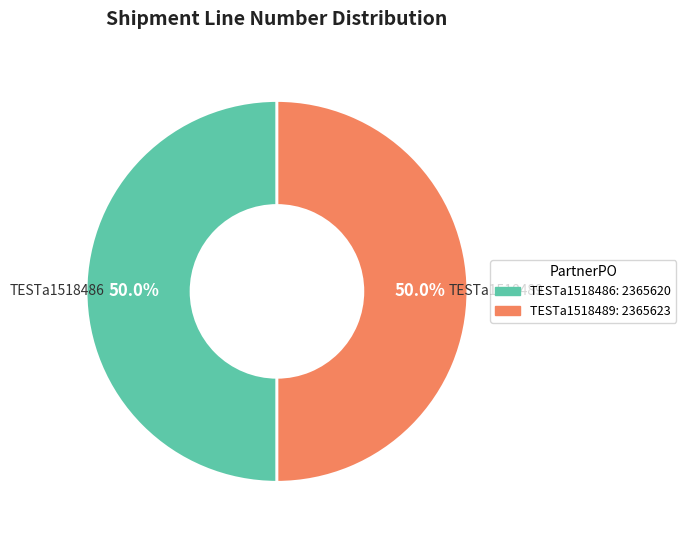

True or false: TESTa1518489 accounts for 50% of the total.

True